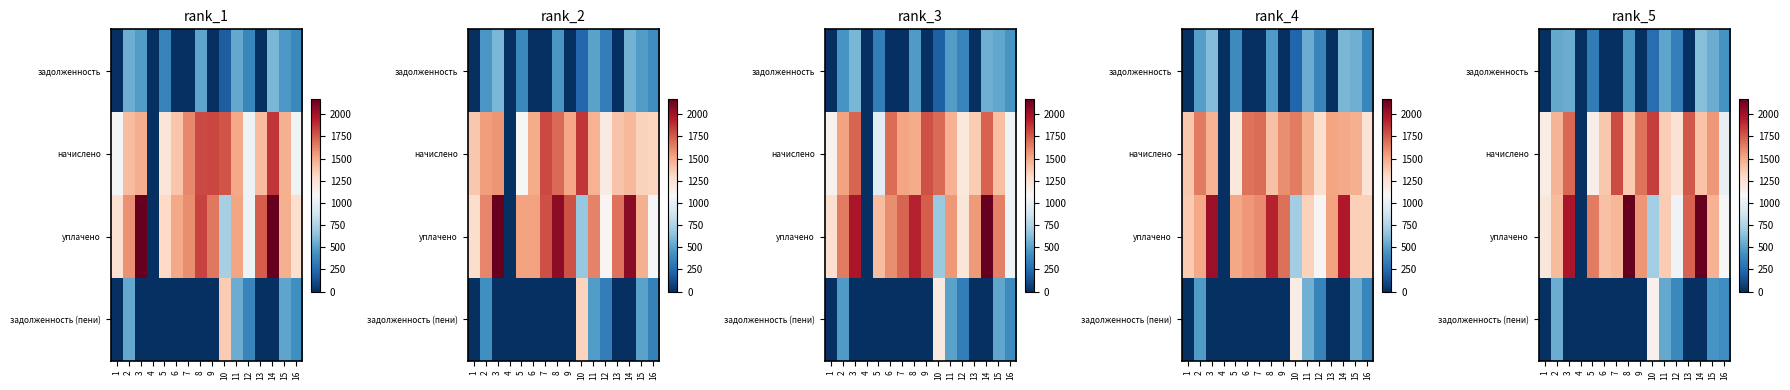

Rank the series at 5 from highest to lowest value.

row_2, row_1, row_0, row_3